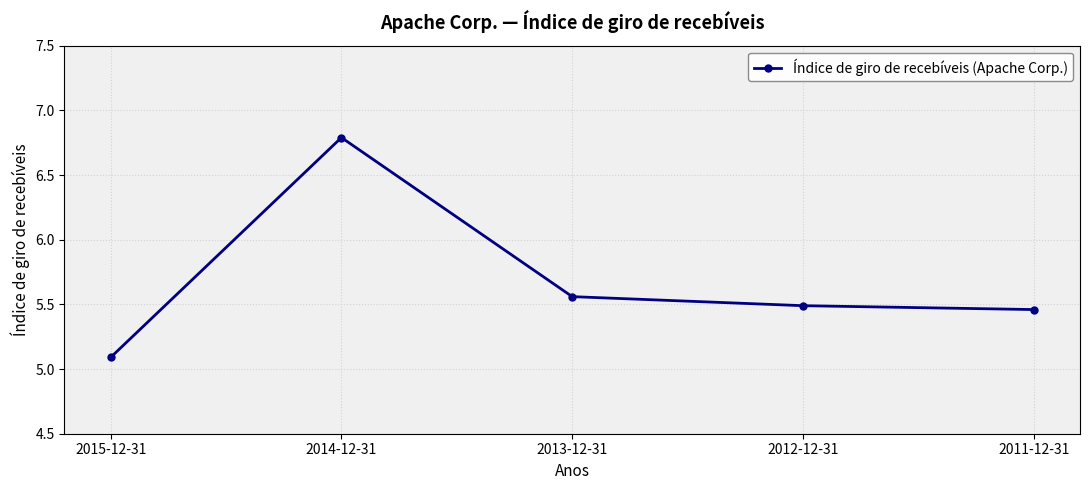

Rank the categories by value from highest to lowest.

2014-12-31, 2013-12-31, 2012-12-31, 2011-12-31, 2015-12-31